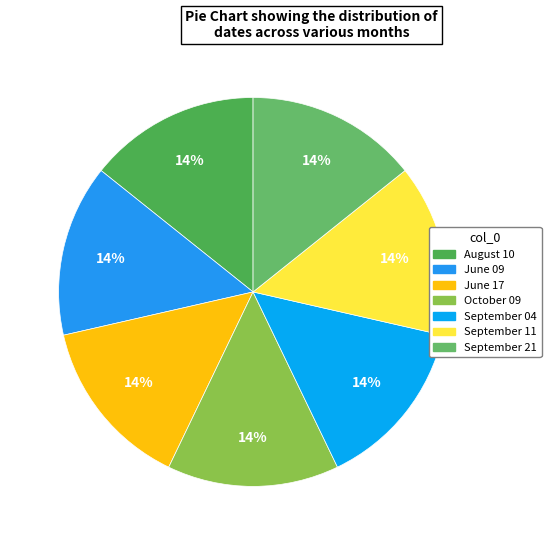

To the nearest percent, what percentage of the pie is September 21?

14%